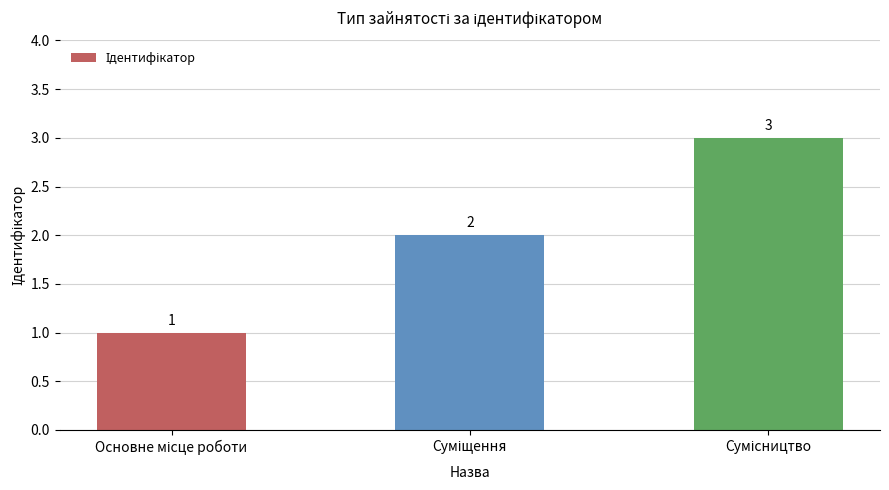

What is the maximum value shown in the chart?

3